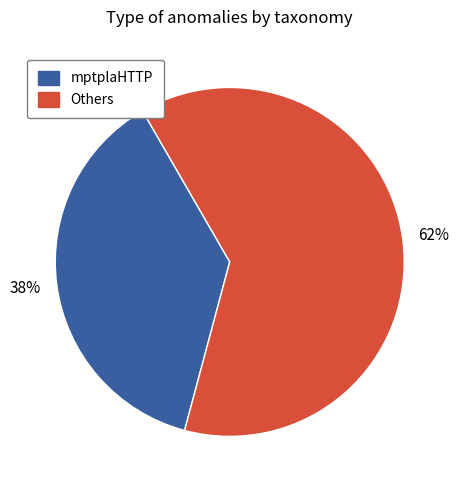

Count the number of slices in the pie.

2